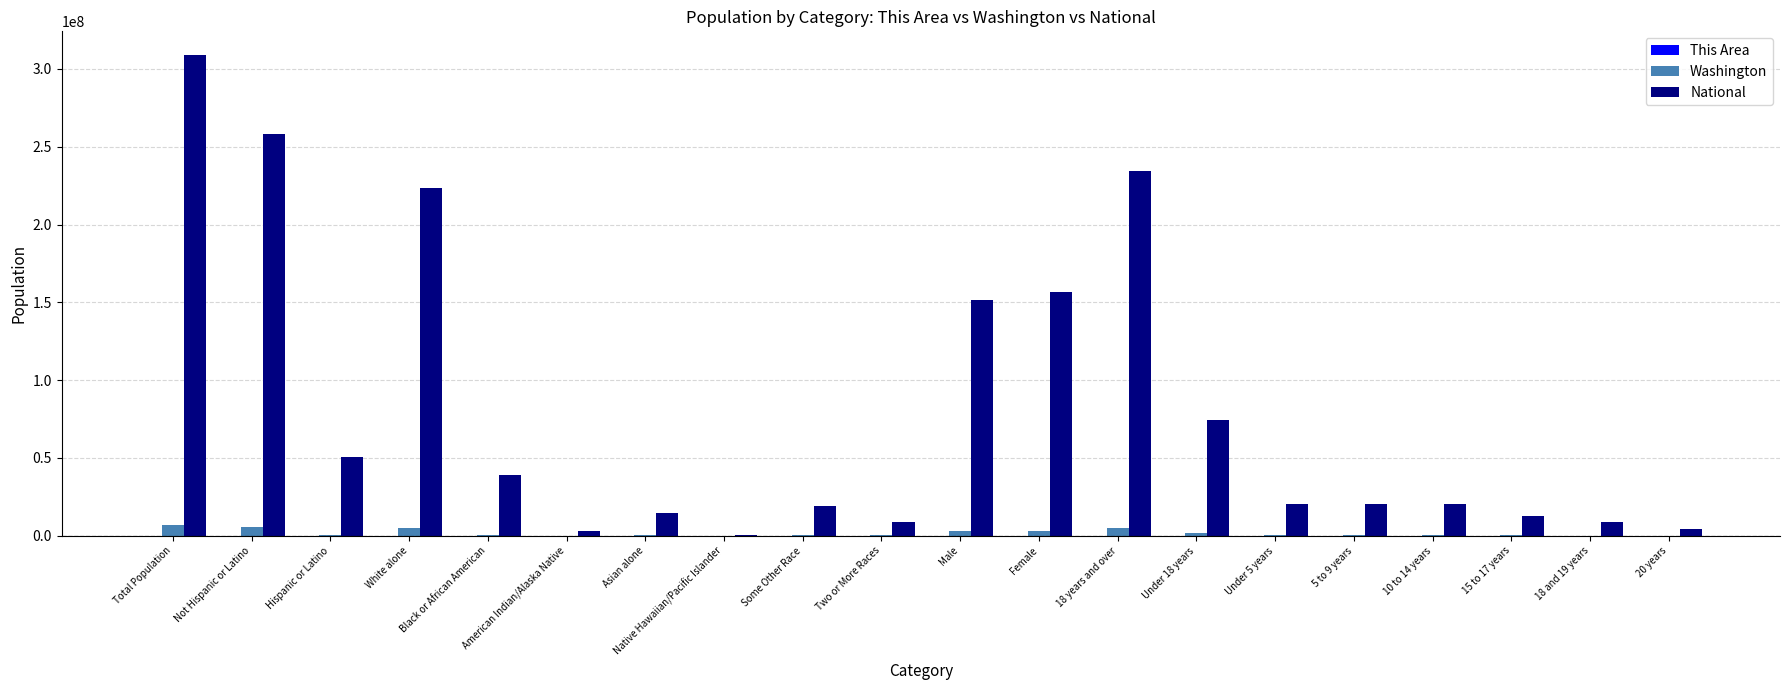

Does the chart contain stacked bars?

No